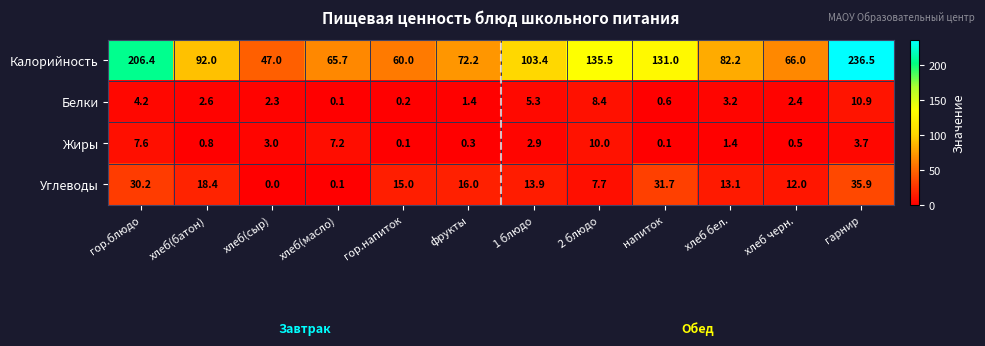

What is the total value across all series at хлеб(сыр)?

52.3